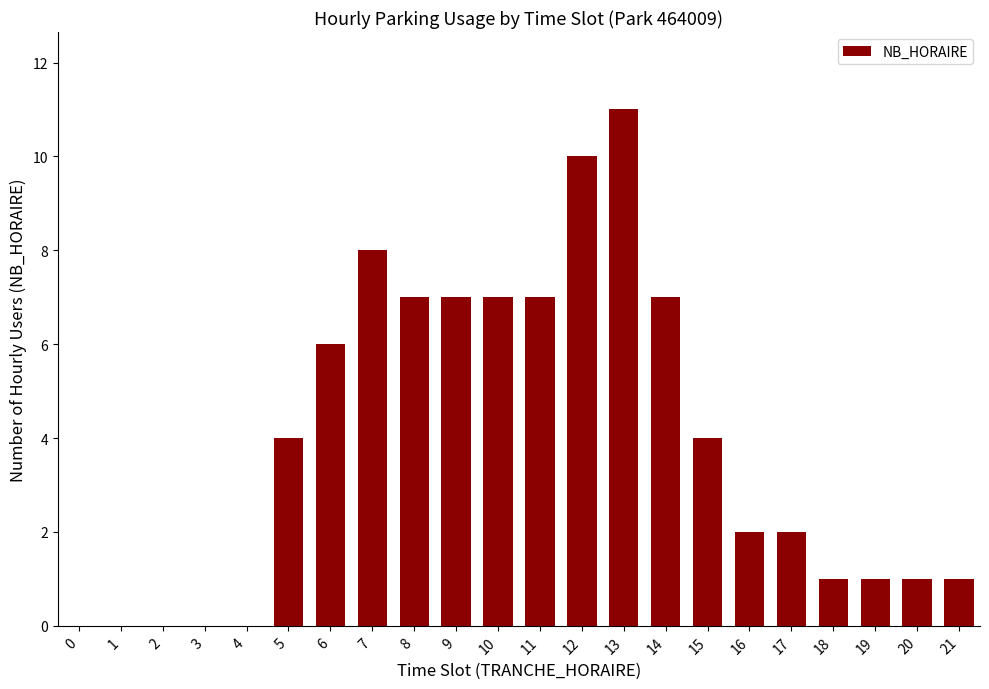

What is the greatest value displayed?

11